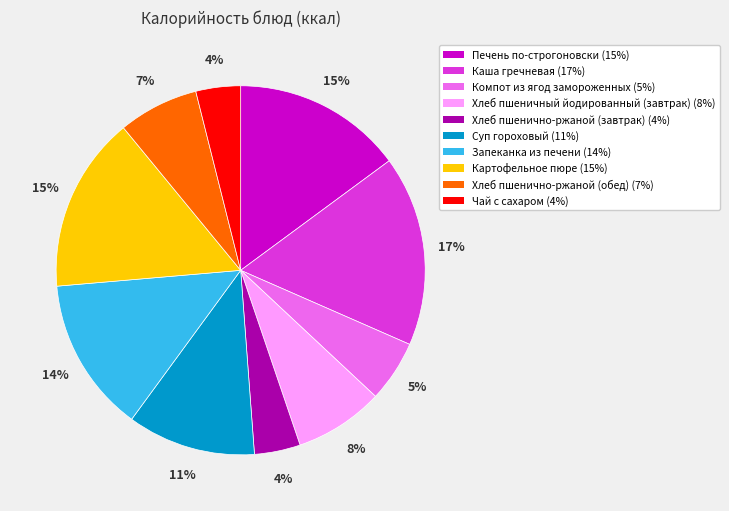

True or false: Хлеб пшенично-ржаной (обед) accounts for 1% of the total.

False